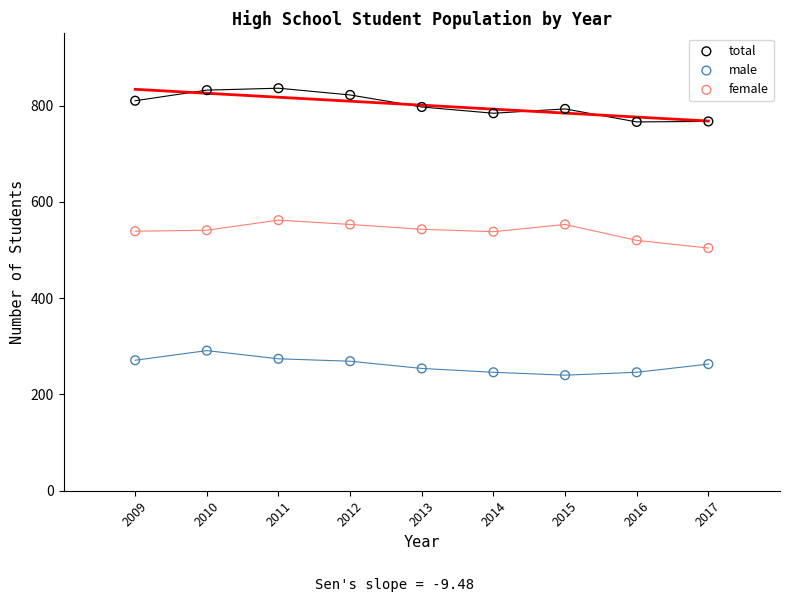

Across all data points, what is the range of X values (max minus min)?

8